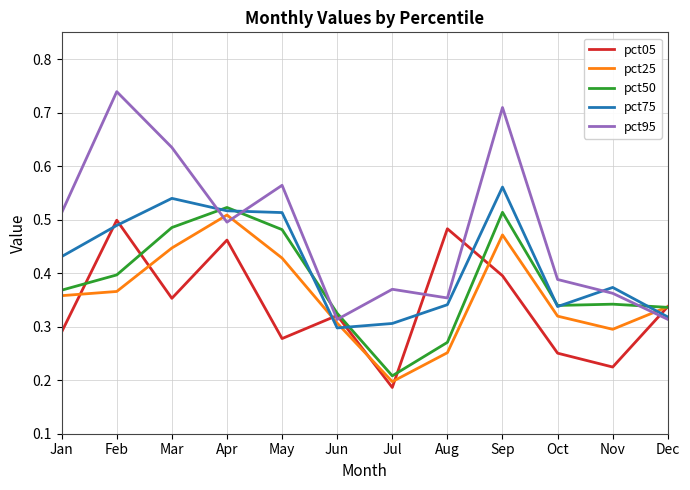

At which category does the chart reach its minimum across all series?

Jul